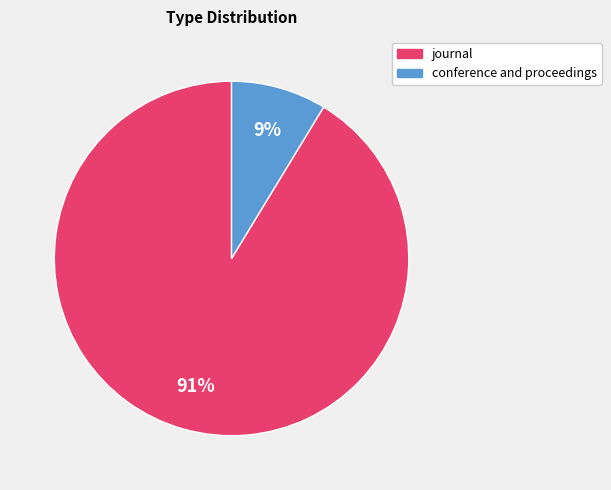

To the nearest percent, what is the combined percentage of journal and conference and proceedings?

100%